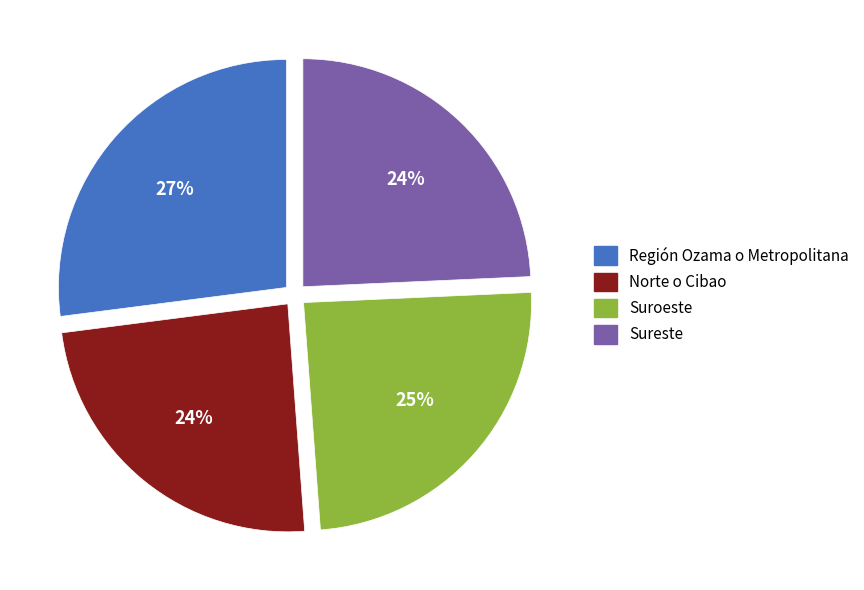

Does any single category account for the majority?

No